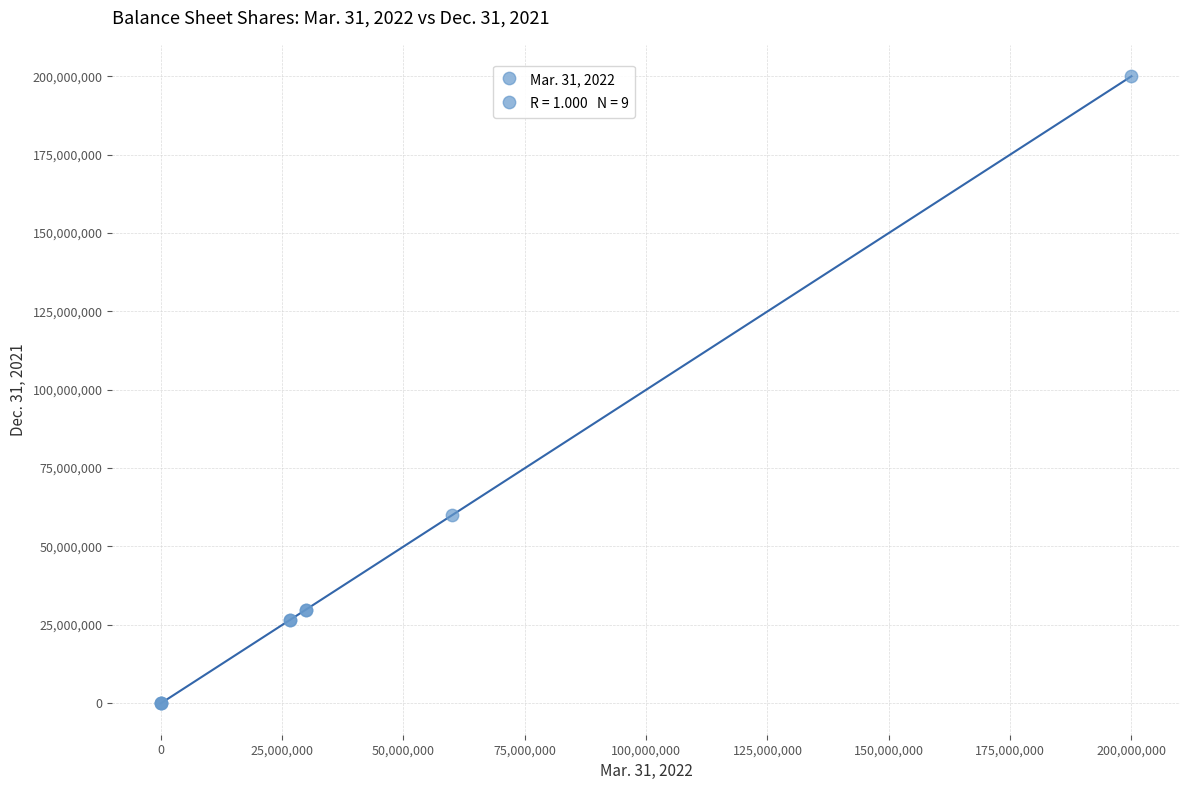

What Y value in the scatter plot is closest to 100000000?

60000000.0